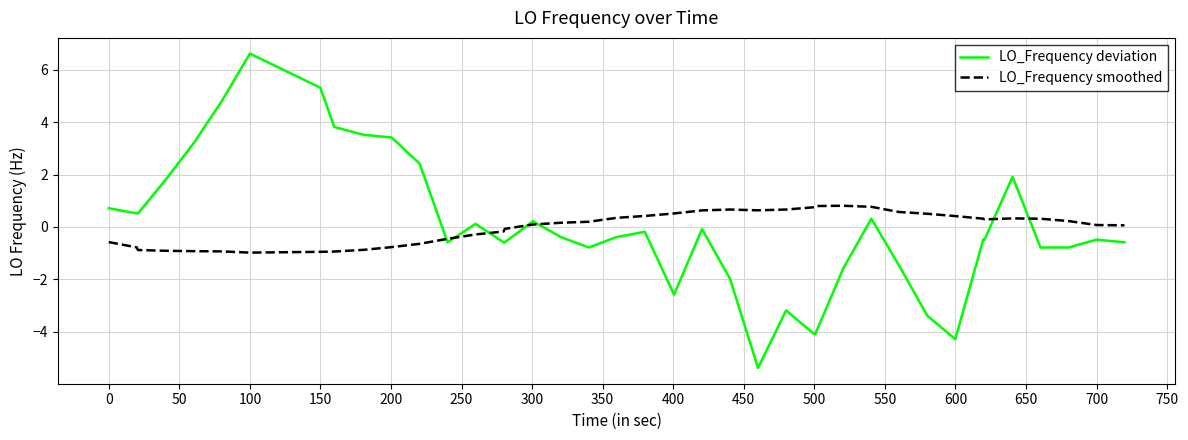

Rank the series by their maximum value, from highest to lowest.

LO_Frequency deviation, LO_Frequency smoothed